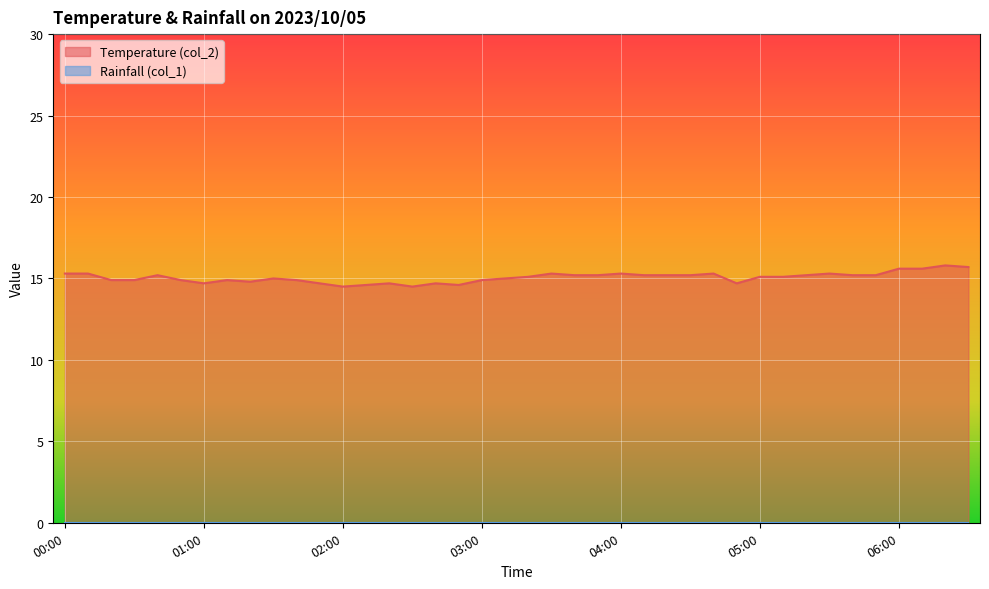

What is the greatest value displayed?

15.8